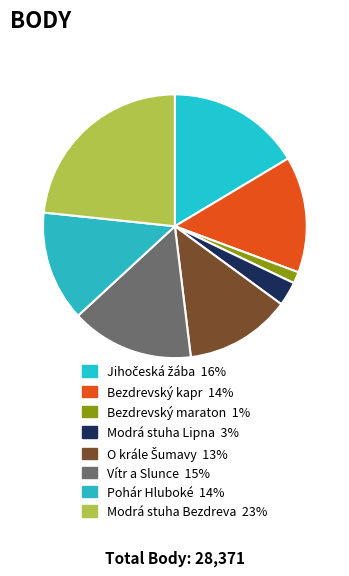

How many slices are in this pie chart?

8